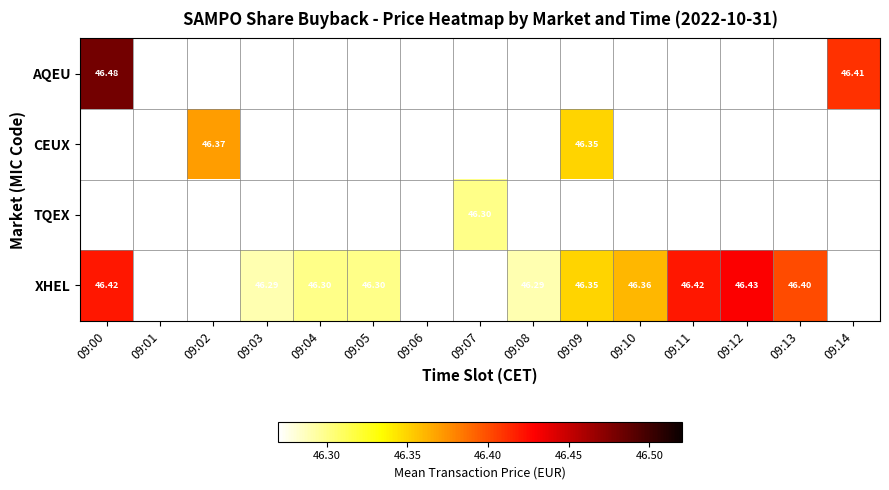

What is the minimum value shown in the chart?

46.3